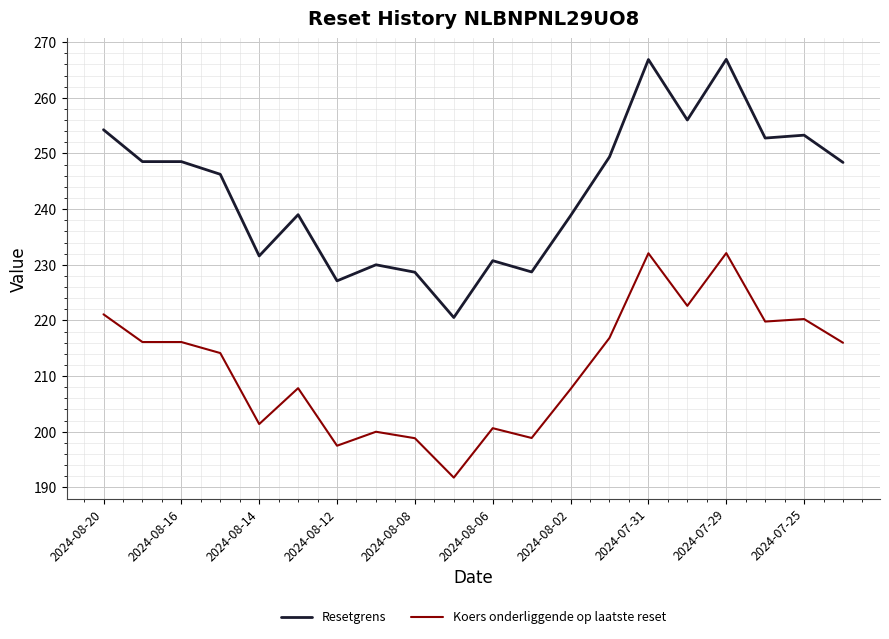

True or false: Koers onderliggende op laatste reset and Resetgrens cross at least once.

False